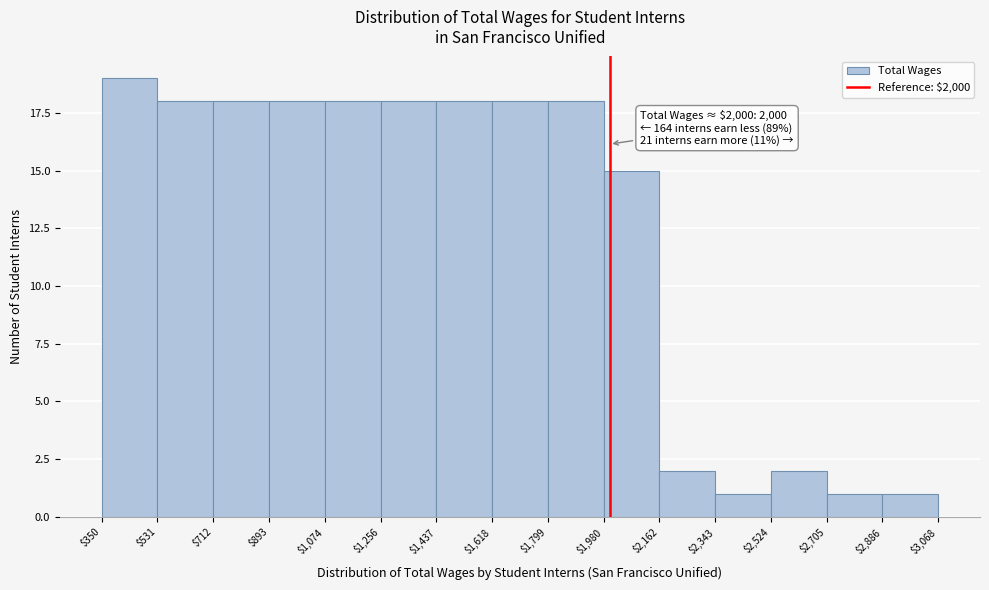

Which range on the x-axis has the tallest bar?

$350 to $531